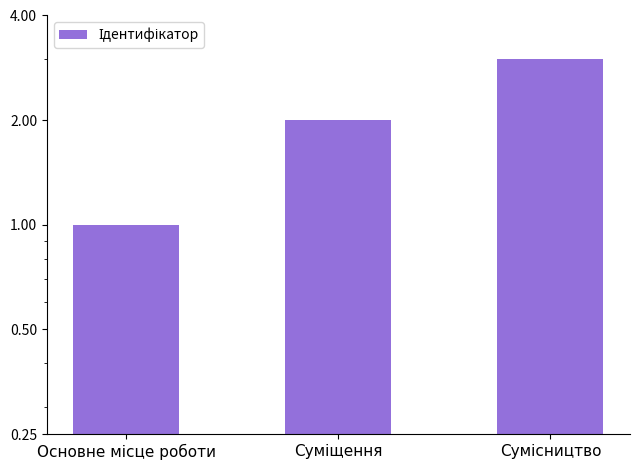

What is the difference between the second highest and minimum values?

1